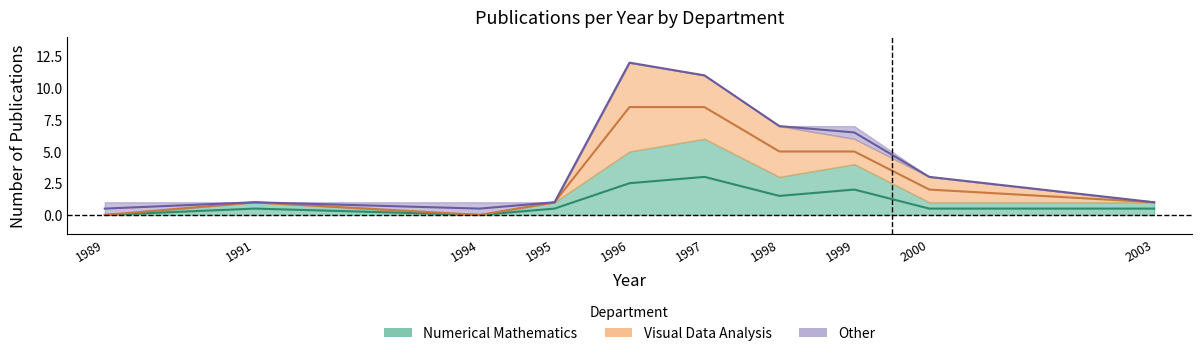

Which series has the widest spread of values?

Visual Data Analysis